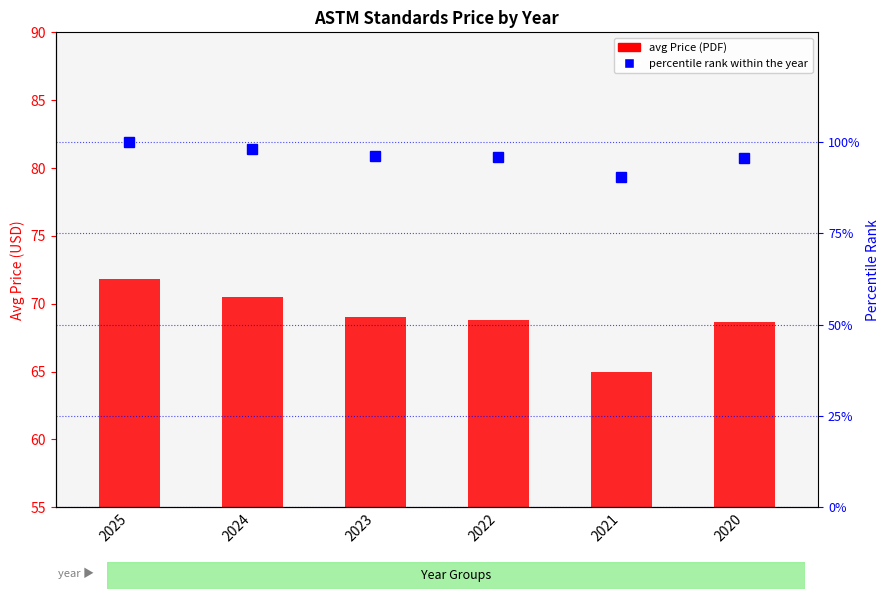

List the labels in order of avg Price (PDF) value, smallest first.

2021, 2020, 2022, 2023, 2024, 2025